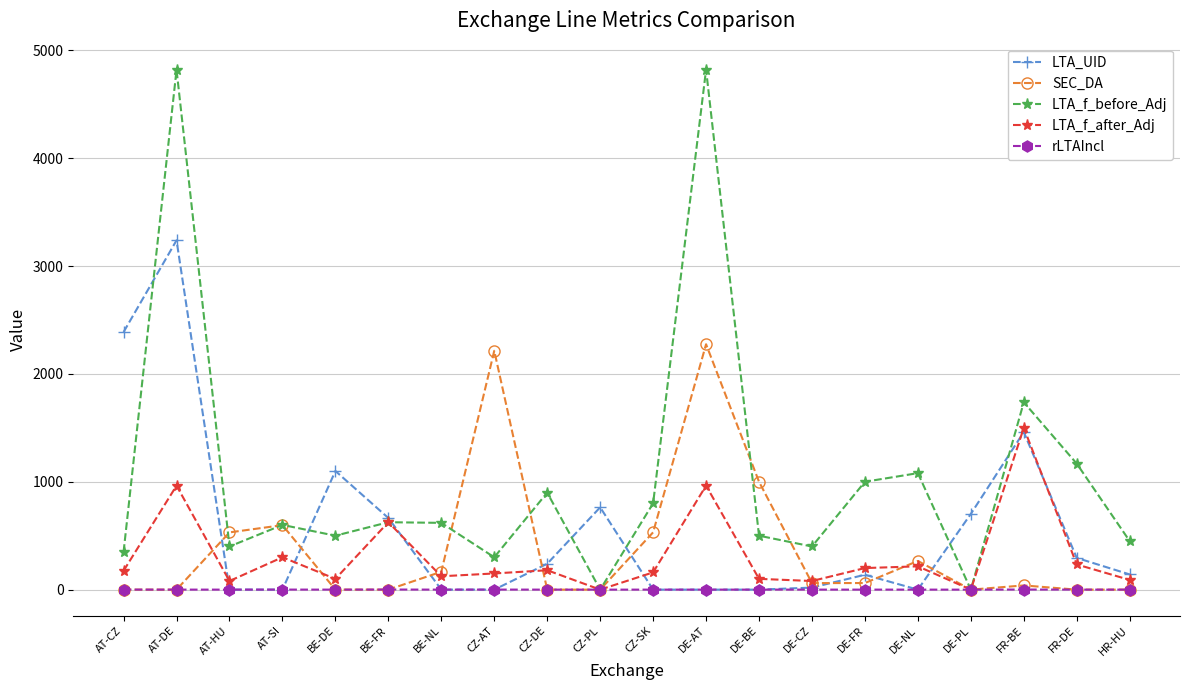

Which series changed the most between AT-SI and BE-DE?

LTA_UID